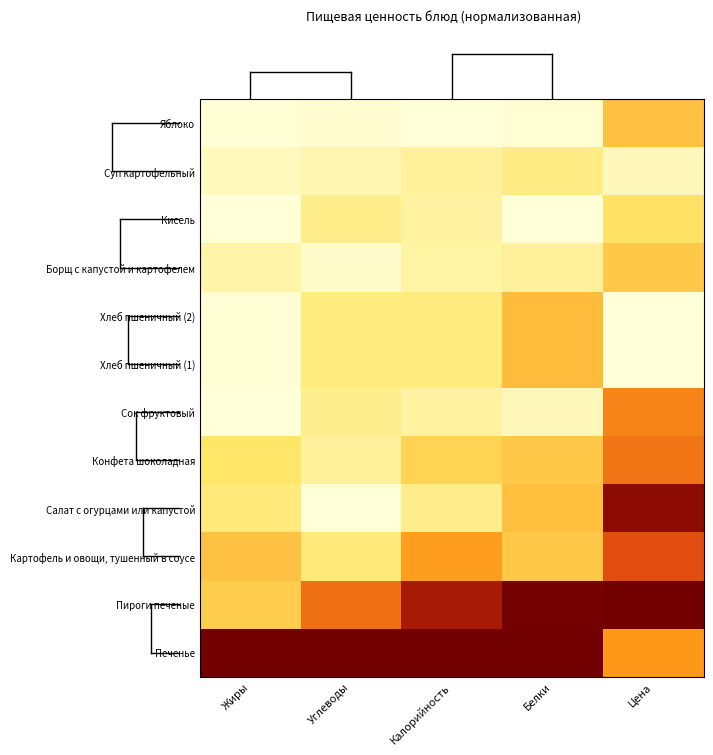

What is the total value across all series at Жиры?

2.3